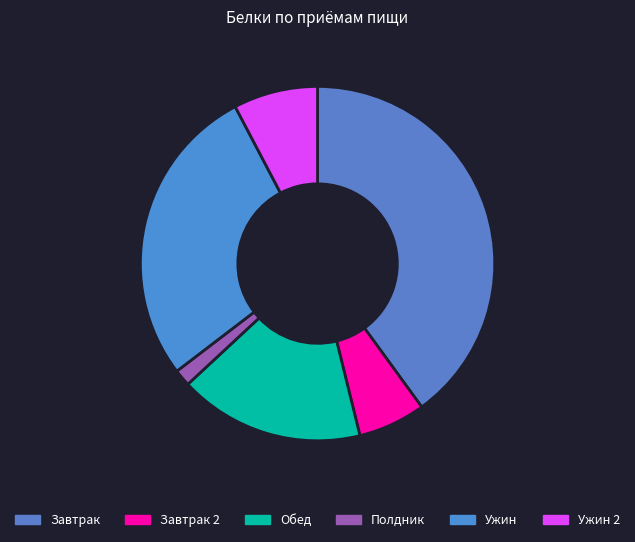

How many segments does this pie chart have?

6